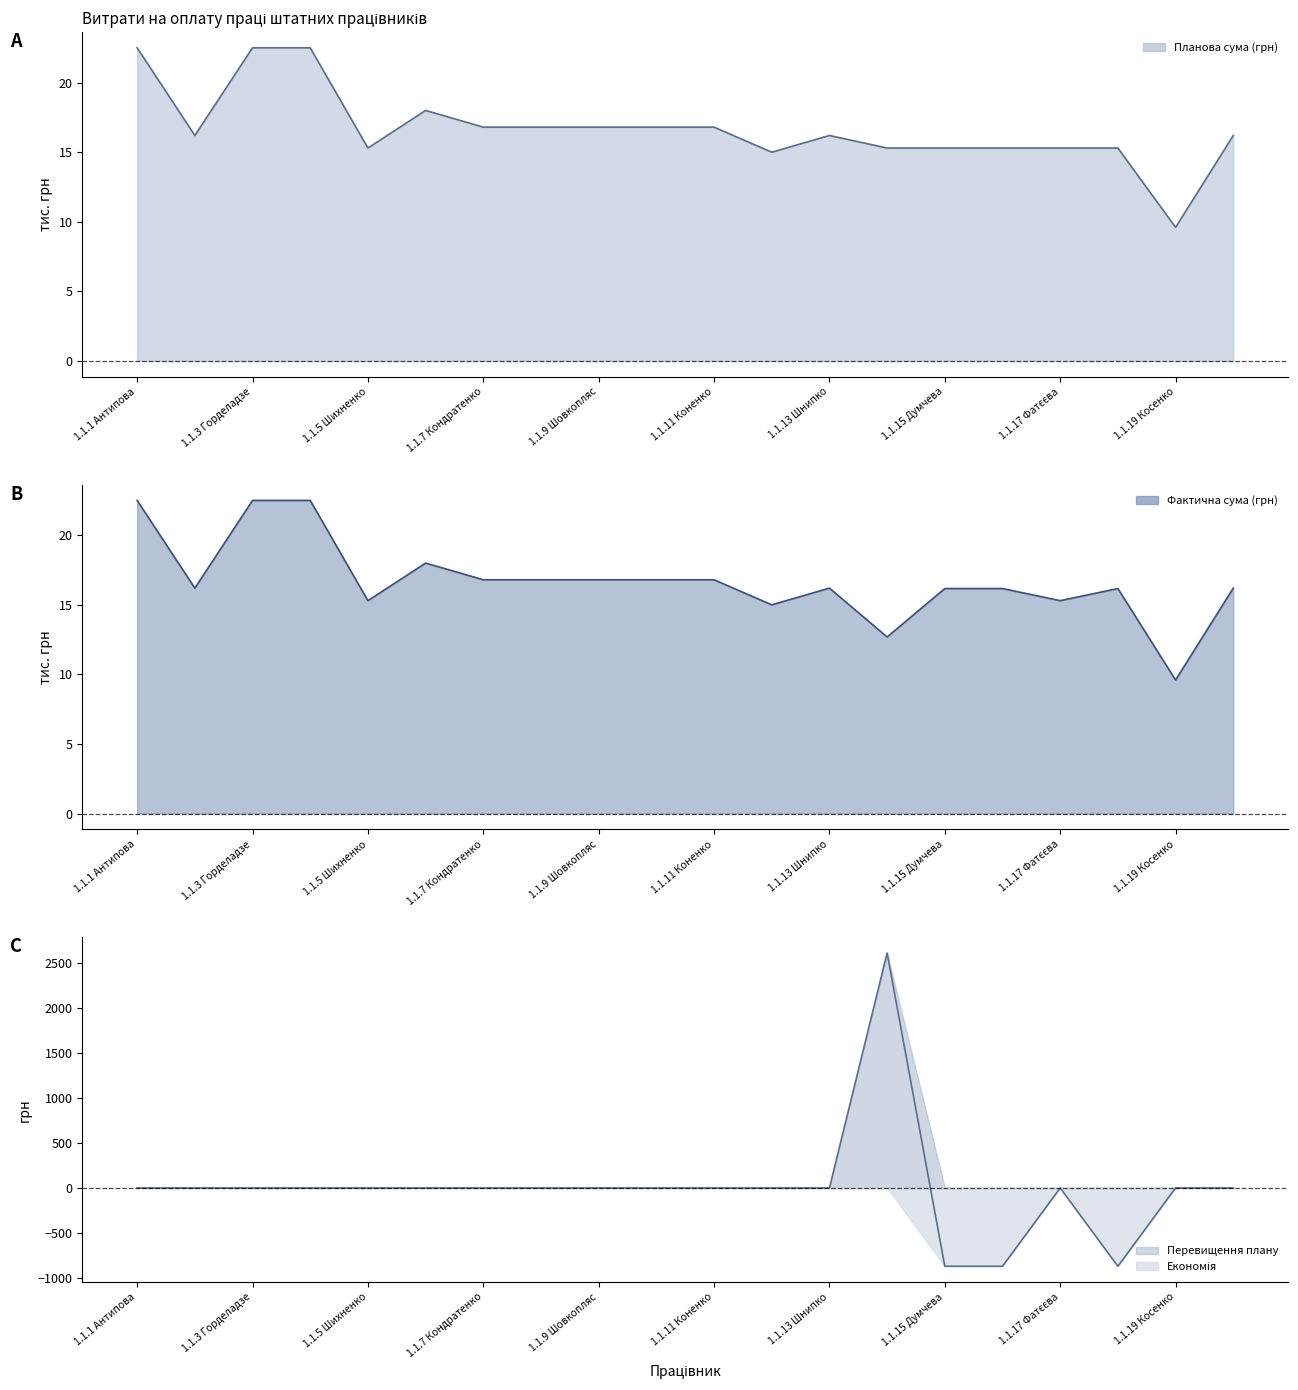

Which series has the largest total across all categories?

Планова сума (грн)